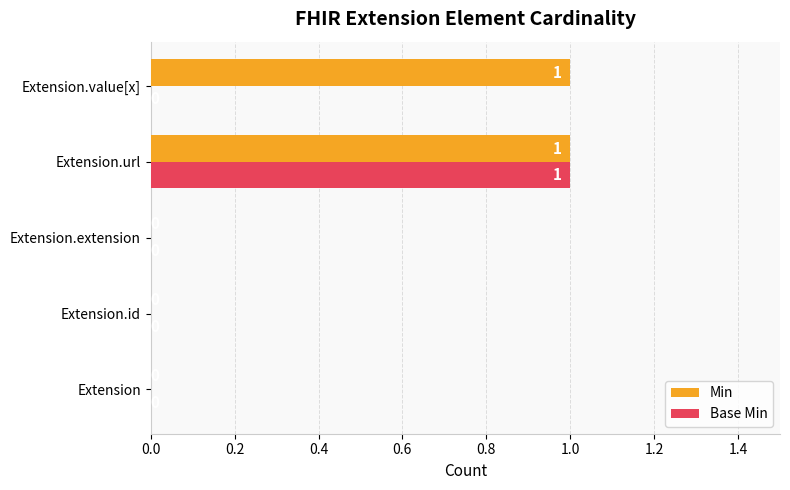

At which category is the sum across all series the highest?

Extension.url